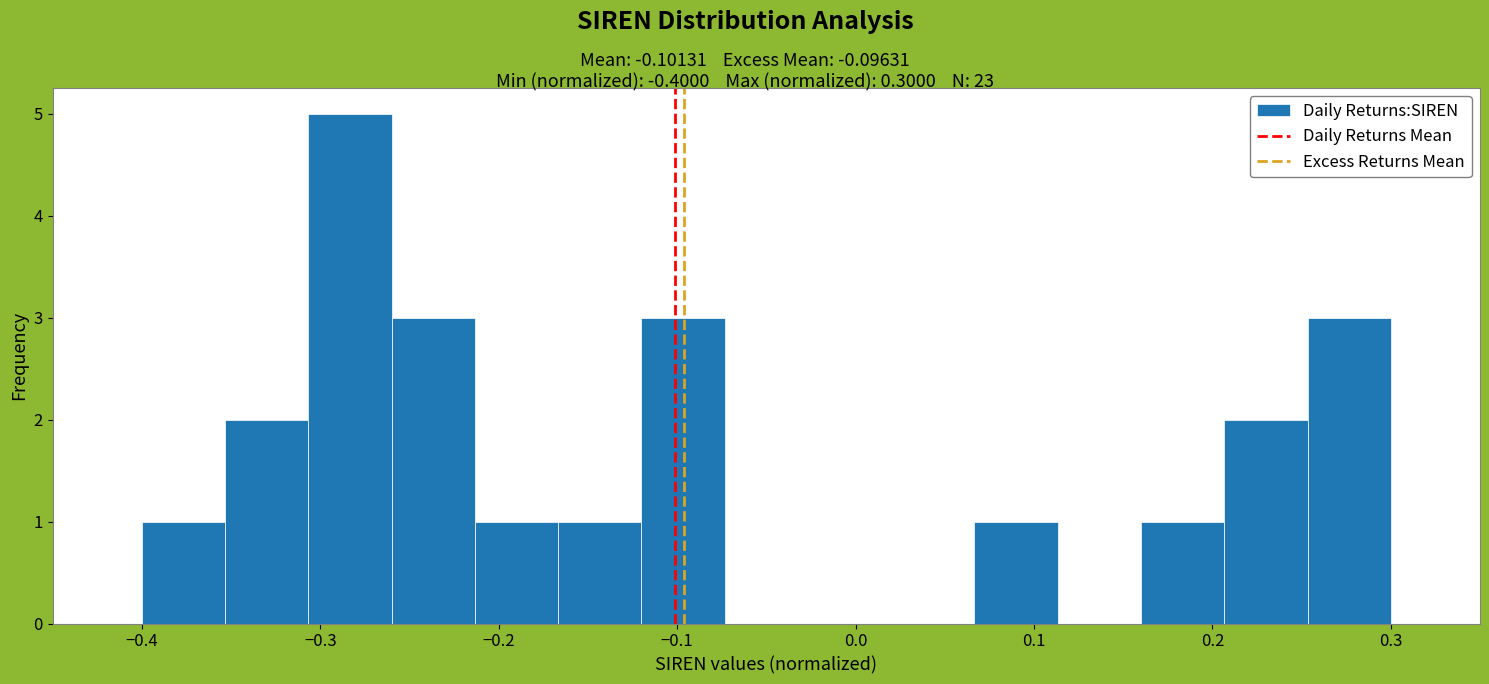

Reading left to right, transcribe this chart: for each bar, give the range it covers on the x-axis and its height. Neither the bar edges nor the heights are printed on the chart, so give them approximately, as read against the axes.

-0.40 to -0.35: 1
-0.35 to -0.31: 2
-0.31 to -0.26: 5
-0.26 to -0.21: 3
-0.21 to -0.17: 1
-0.17 to -0.12: 1
-0.12 to -0.07: 3
-0.07 to -0.03: 0
-0.03 to 0.02: 0
0.02 to 0.07: 0
0.07 to 0.11: 1
0.11 to 0.16: 0
0.16 to 0.21: 1
0.21 to 0.25: 2
0.25 to 0.30: 3